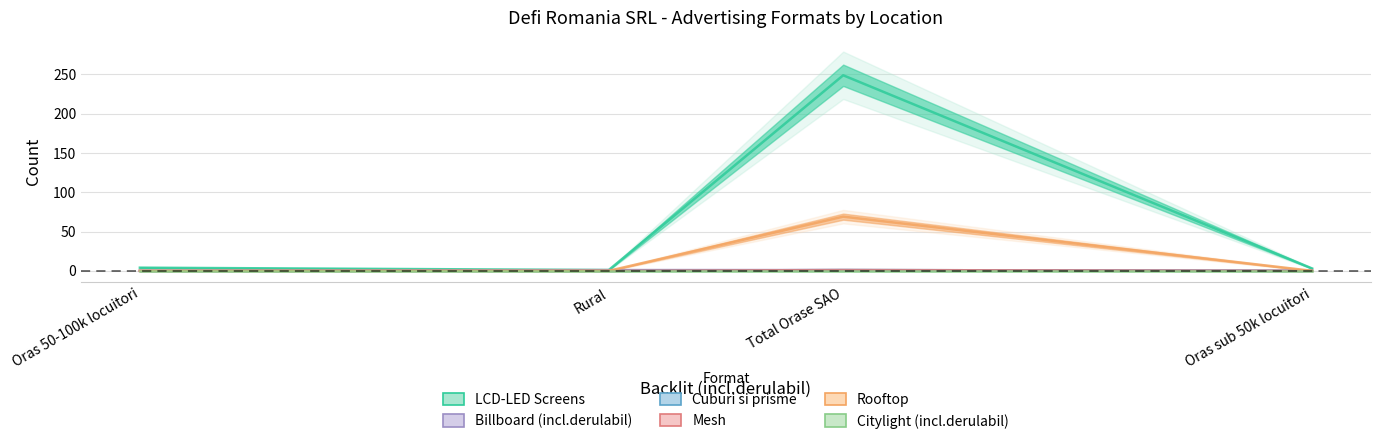

What are all the series names shown in the legend?

LCD-LED Screens, Billboard (incl.derulabil), Cuburi si prisme, Mesh, Rooftop, Citylight (incl.derulabil)